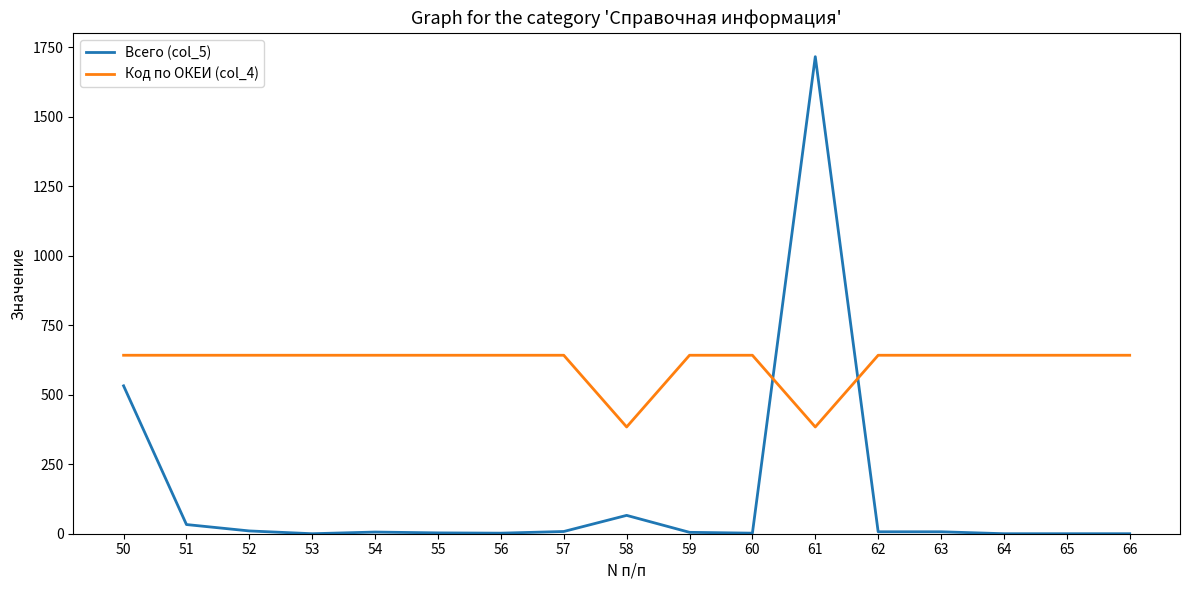

Between which two adjacent categories do Код по ОКЕИ (col_4) and Всего (col_5) first intersect?

60 and 61